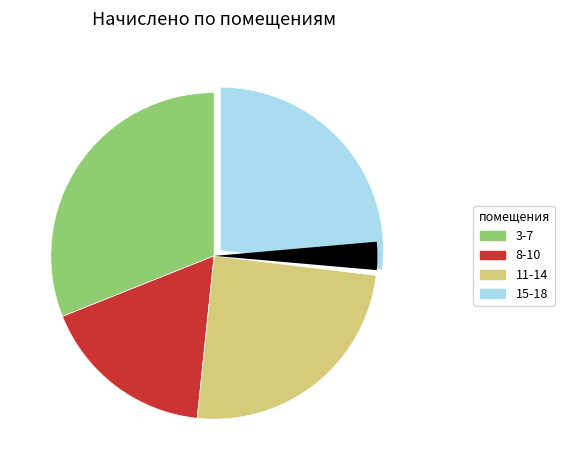

Is there any slice that represents more than half of the pie?

No